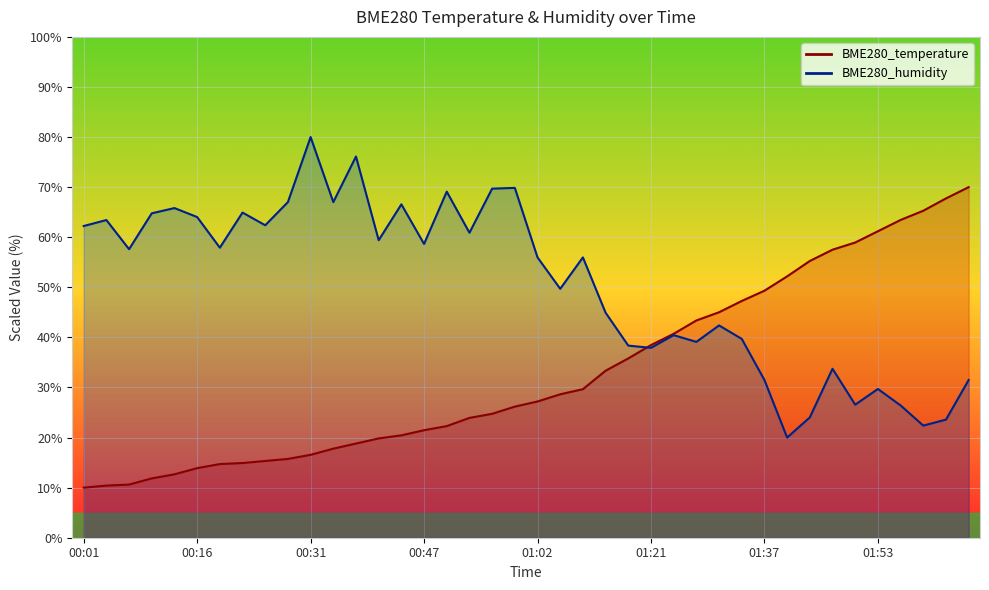

Is the value of BME280_temperature at 00:25 greater than the value of BME280_humidity at 02:05?

No